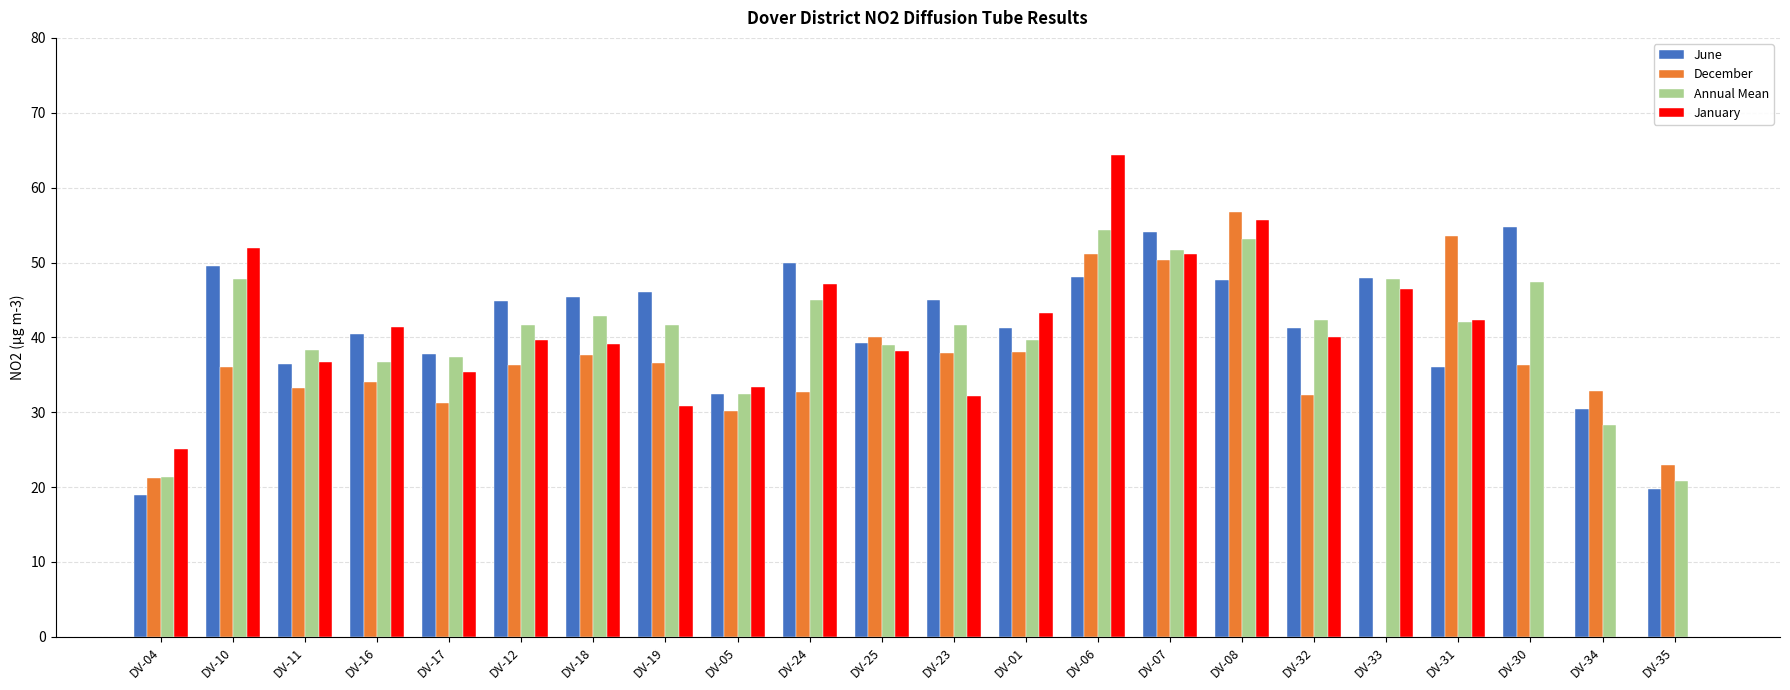

How many distinct data groups are displayed?

4